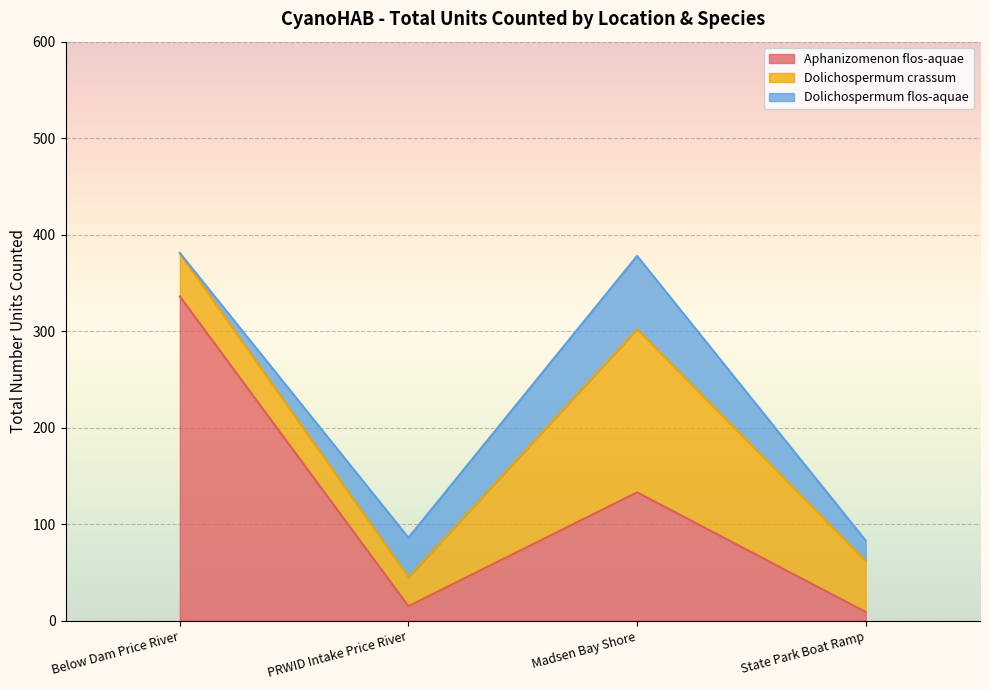

What is the approximate value of Dolichospermum crassum at Madsen Bay Shore, to the nearest 50?

150